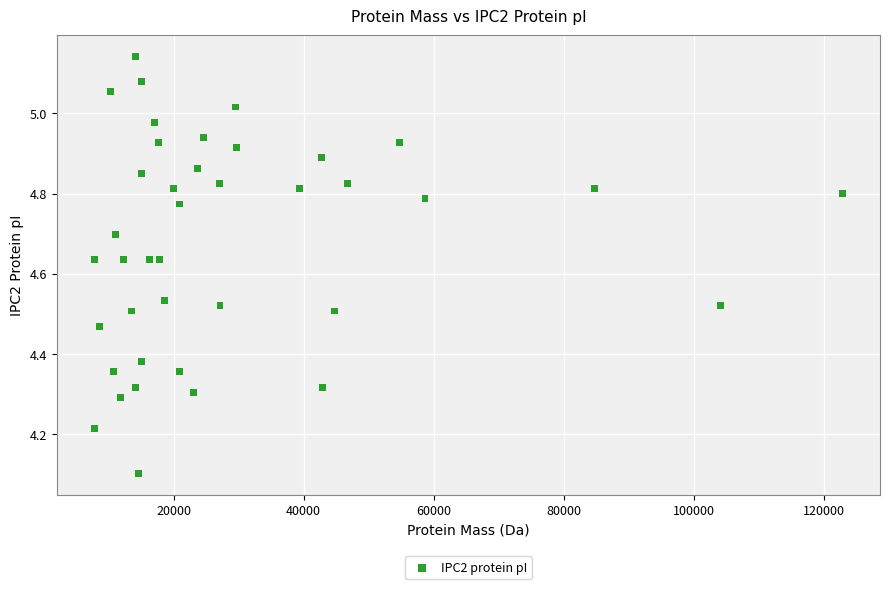

What is the range of Y values (max minus min)?

1.0